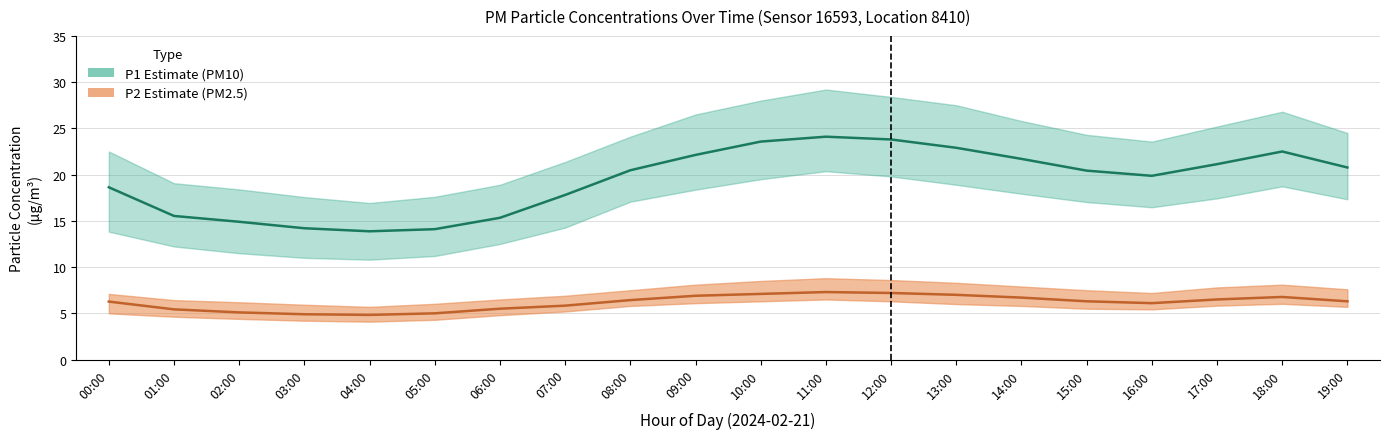

Where is the first local minimum for P2?

04:00